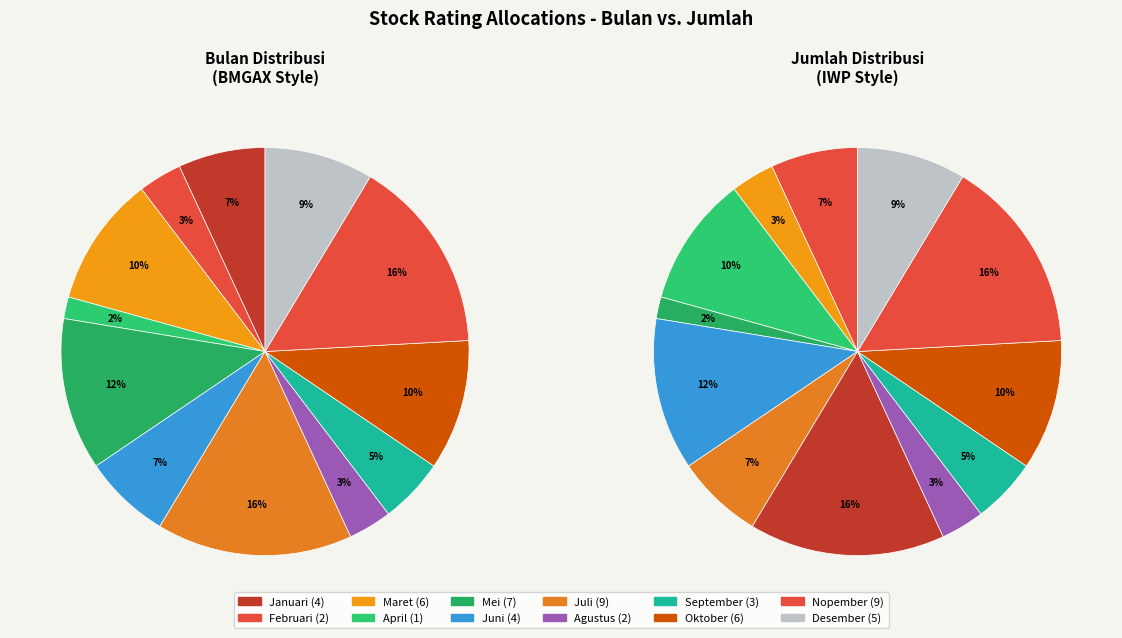

How many slices are in this pie chart?

12